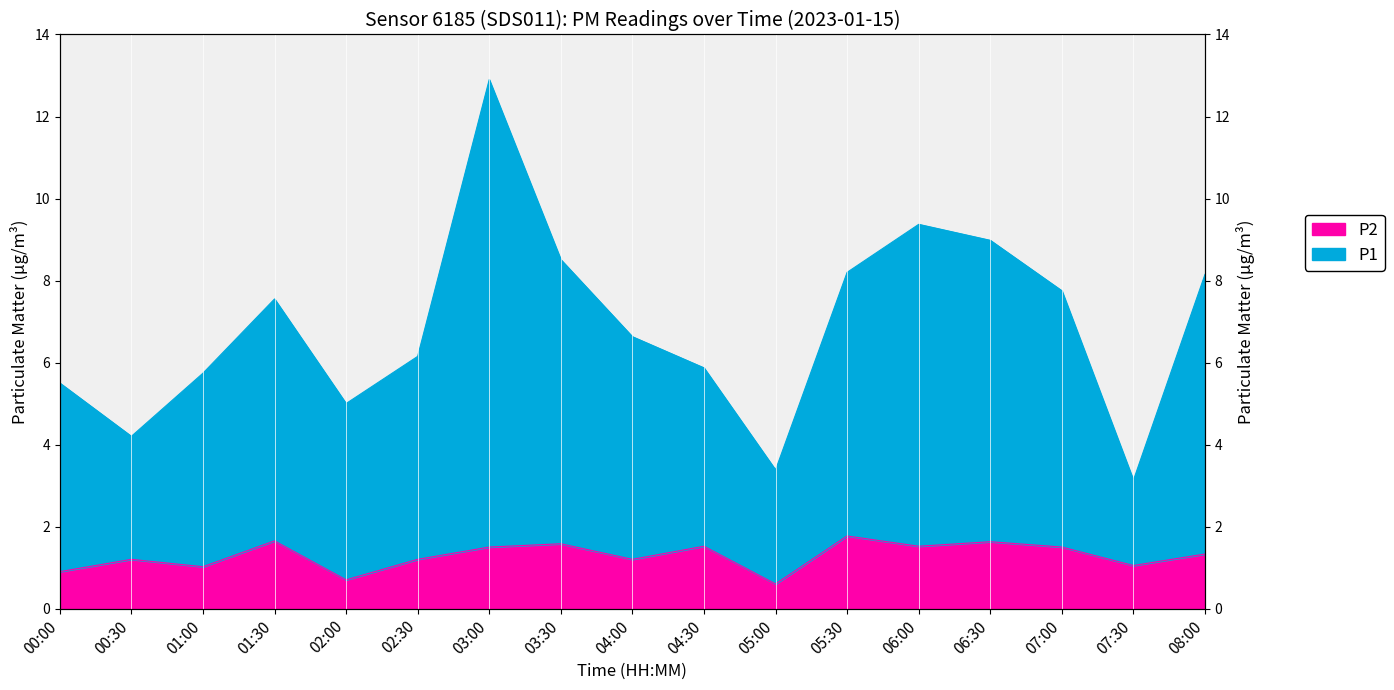

How many data points in P1 are above 6?

10